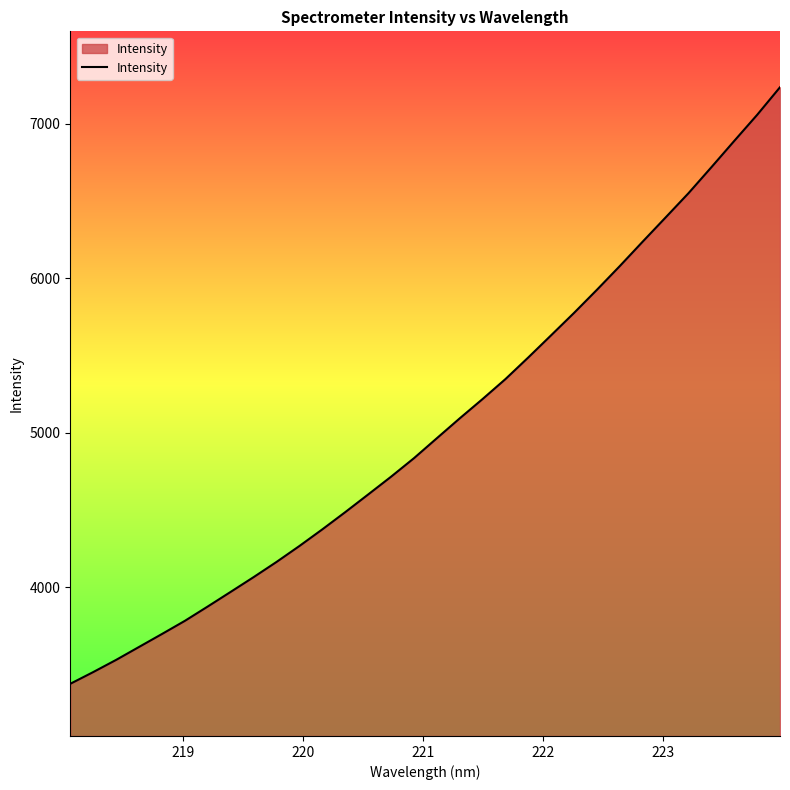

What is the minimum value shown in the chart?

3376.0